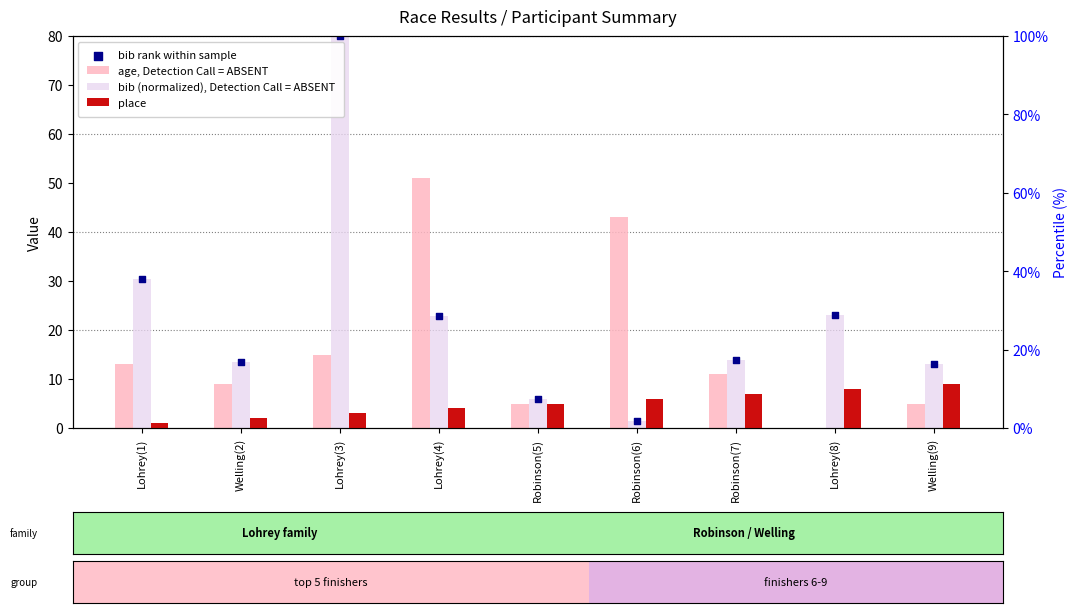

What is the total value across all series at Lohrey(1)?

74.9